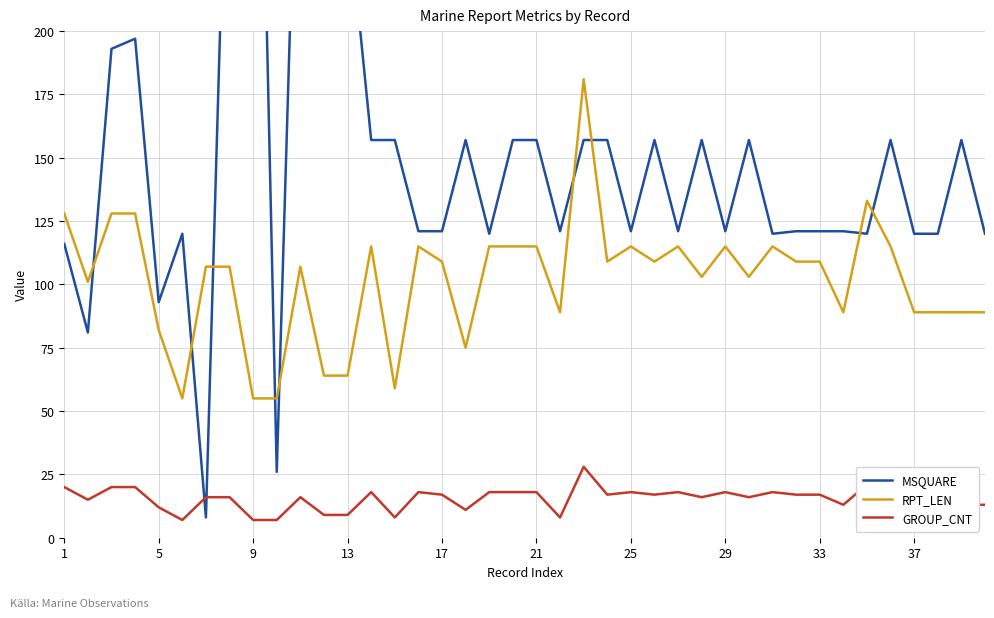

In MSQUARE, how many points are lower than both neighbors (excluding endpoints)?

12